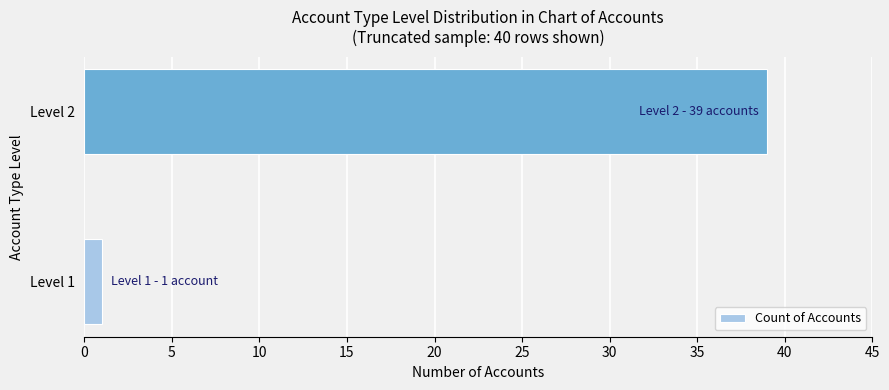

What is the smallest value displayed?

1